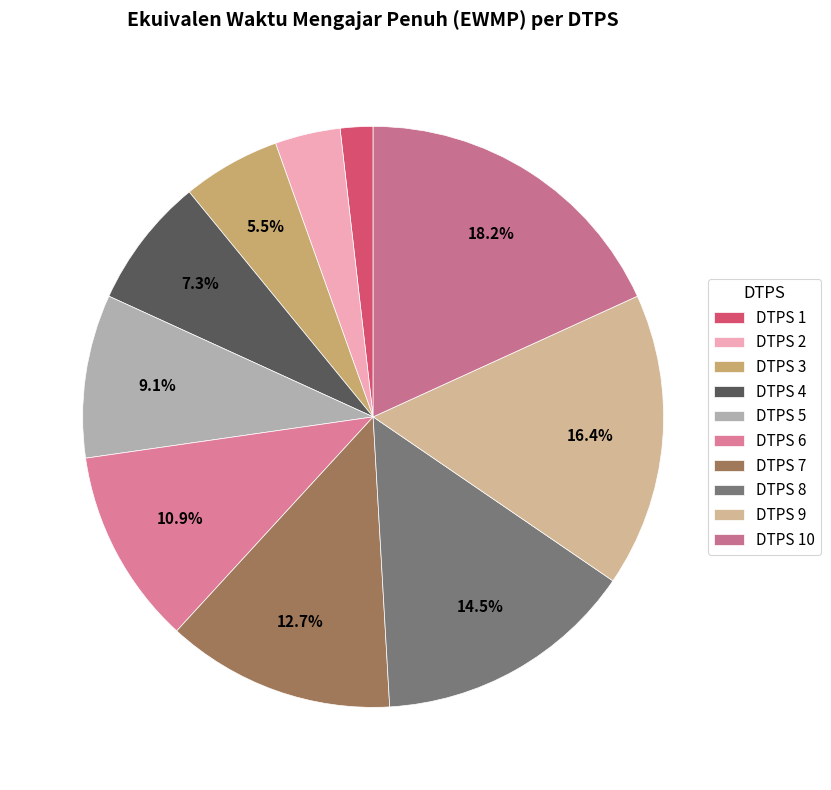

Does DTPS 6 account for over 50% of the chart?

No